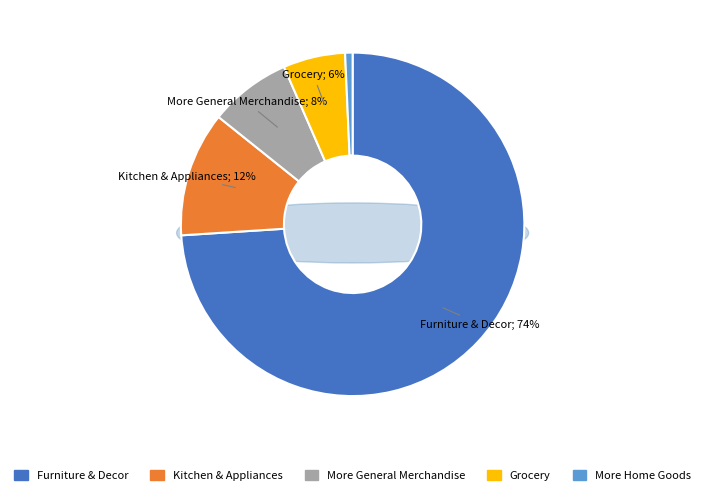

Rank the categories by value from highest to lowest.

Furniture & Decor, Kitchen & Appliances, More General Merchandise, Grocery, More Home Goods